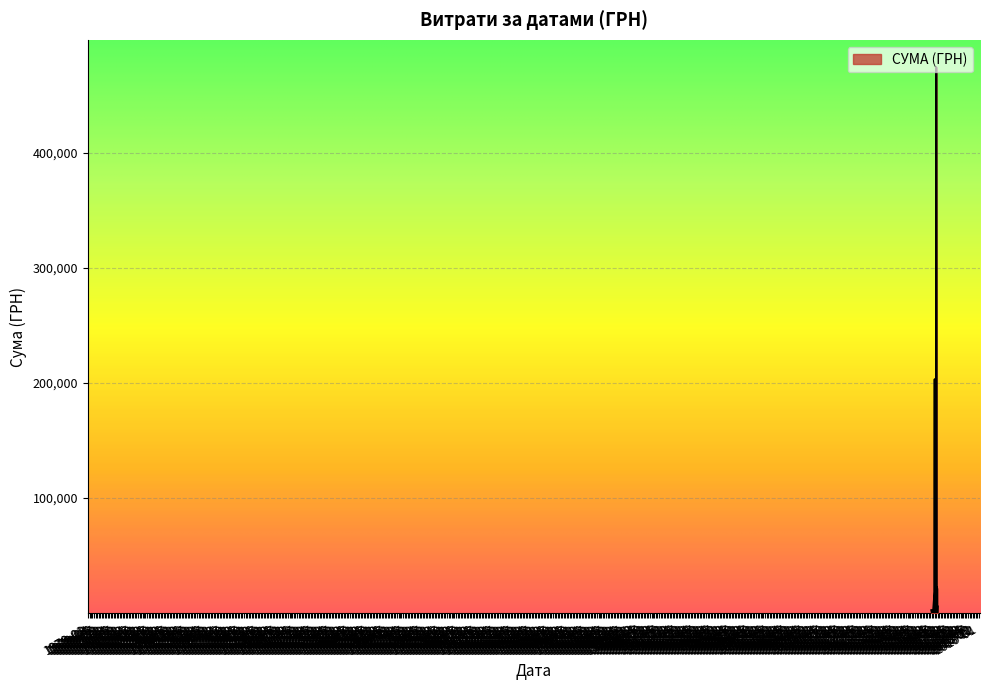

What is the maximum value shown in the chart?

474245.3